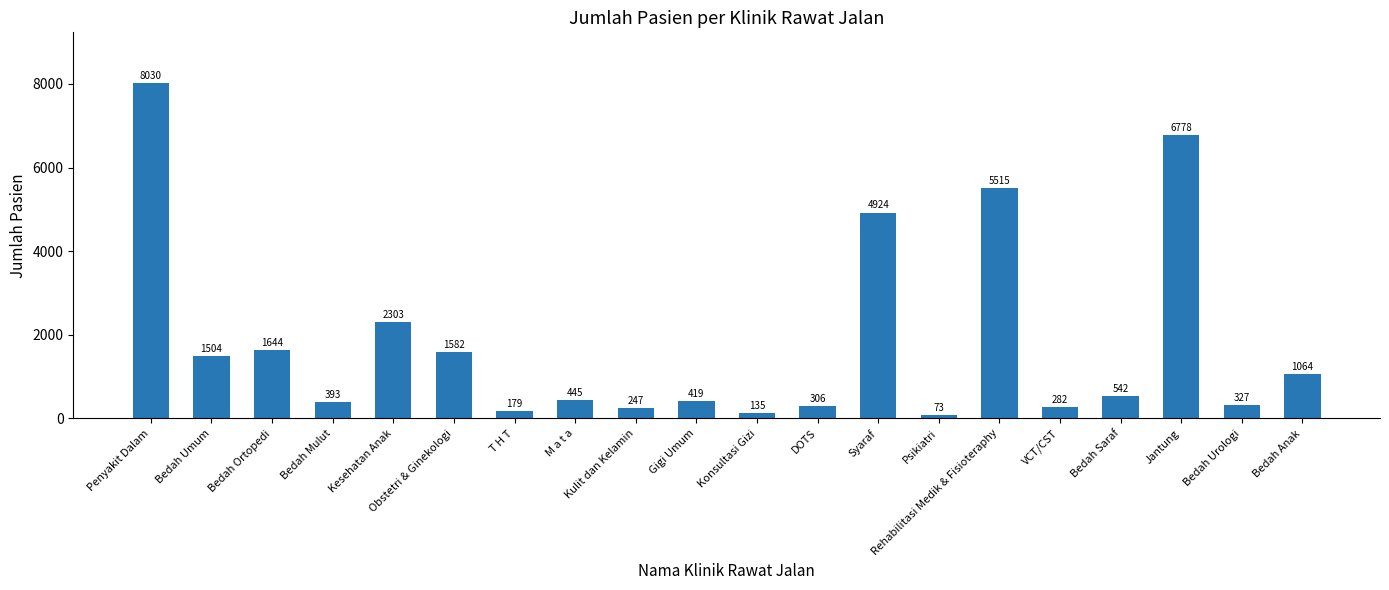

How many values are below 542?

10